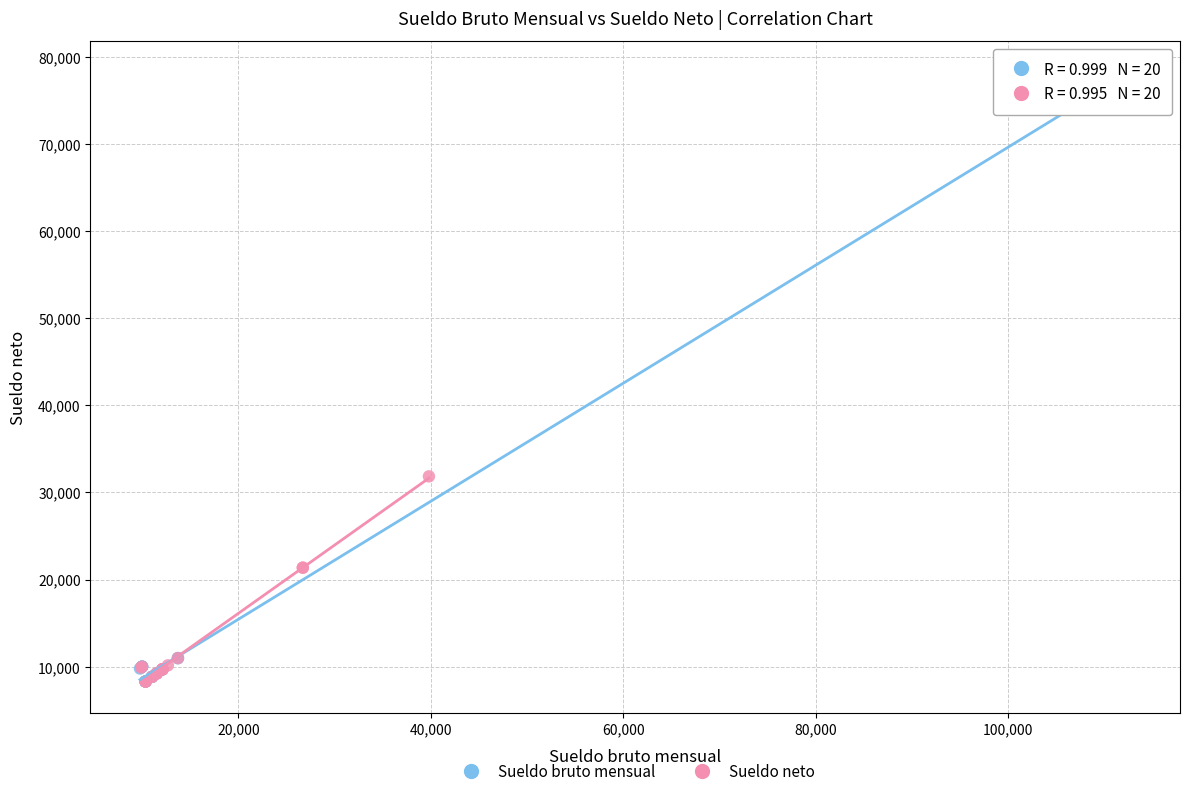

What are all the series names shown in the legend?

Sueldo bruto mensual, Sueldo neto